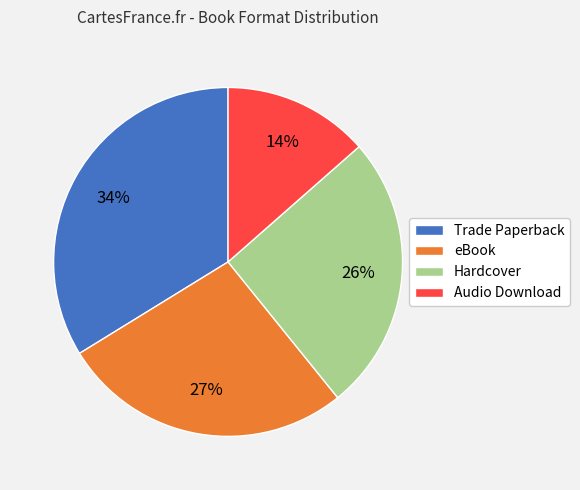

To the nearest percent, what is the difference between the largest and smallest slice percentages?

20%